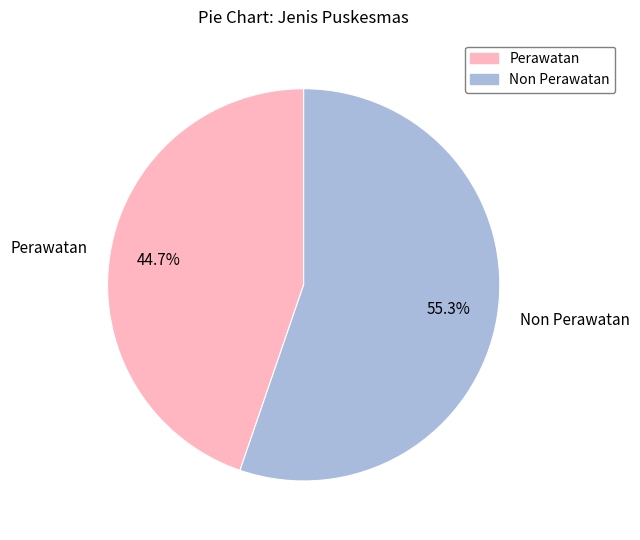

True or false: Non Perawatan accounts for 68% of the total.

False